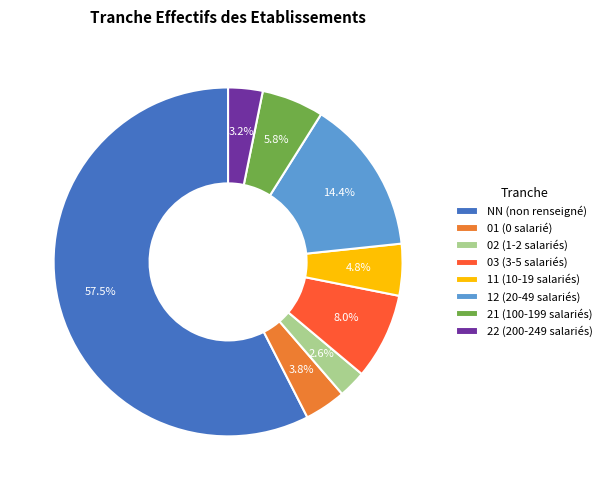

To the nearest percent, what is the combined percentage of 03 and NN?

65%